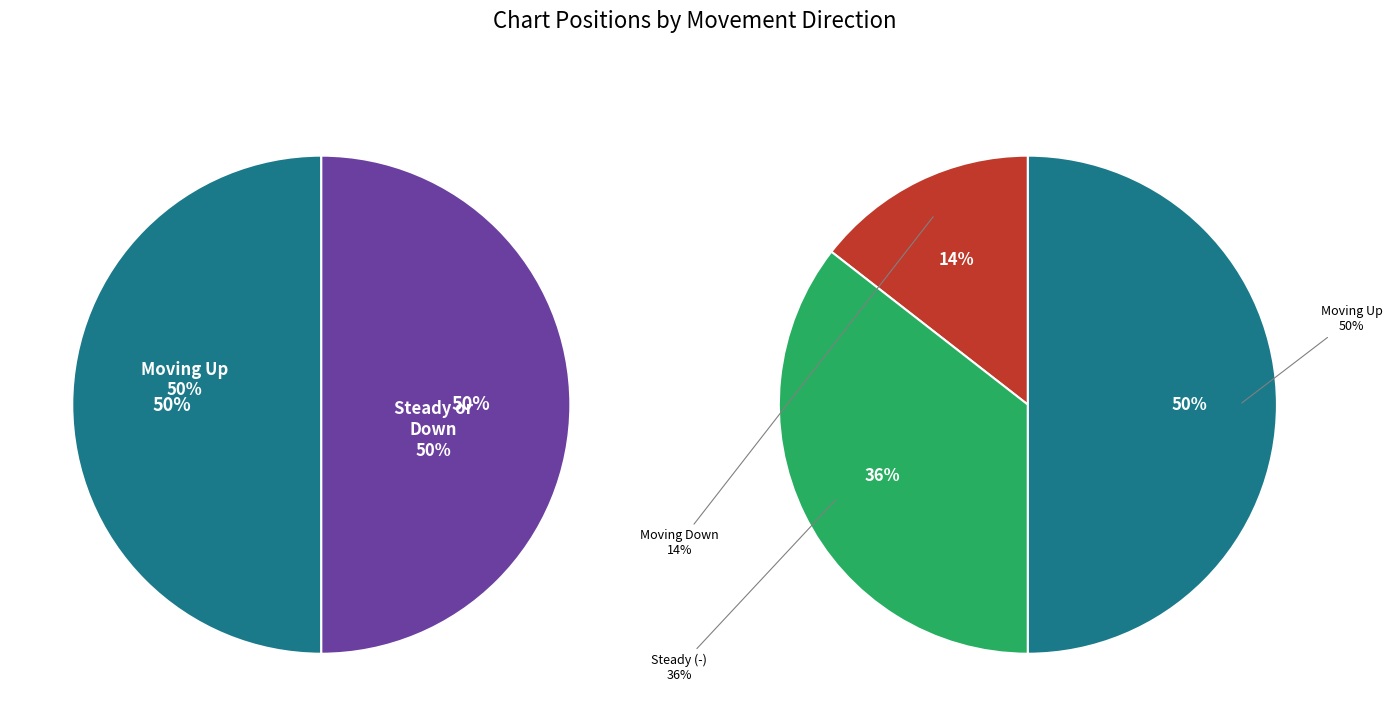

Combined, do up and down account for over 50%?

Yes